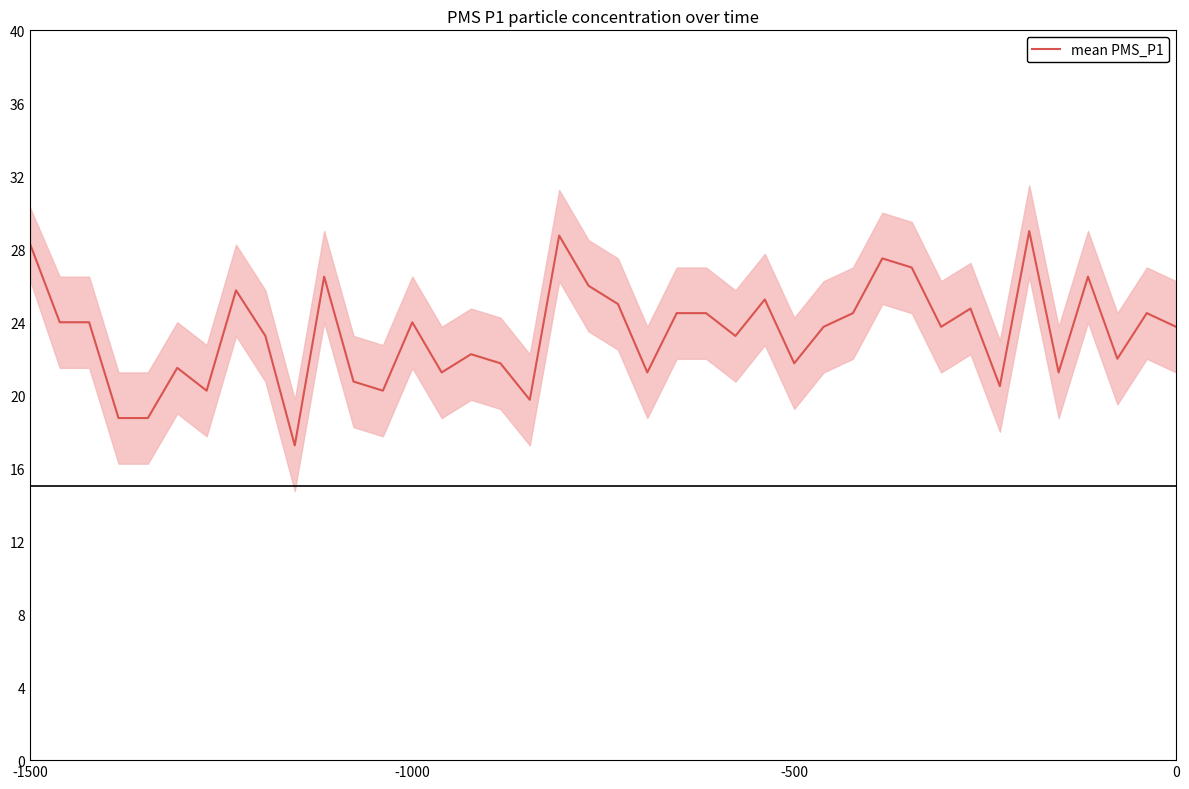

What is the maximum value for mean PMS_P1?

29.0